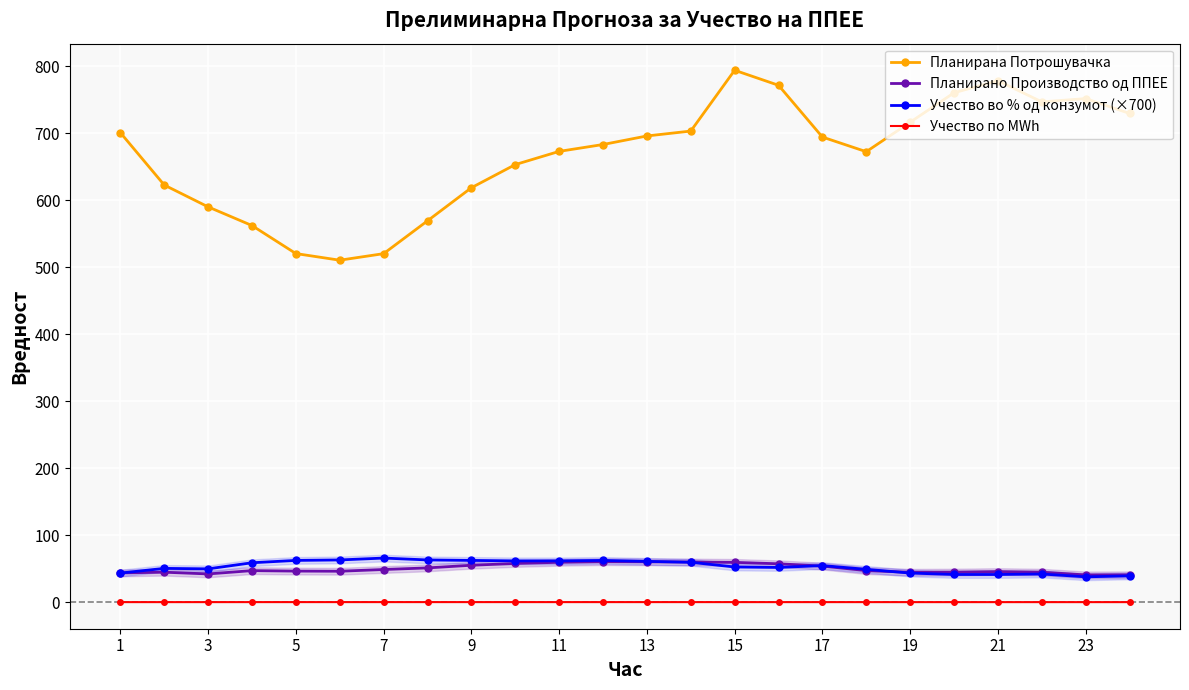

True or false: Учество по MWh and Планирана Потрошувачка intersect in this chart.

False